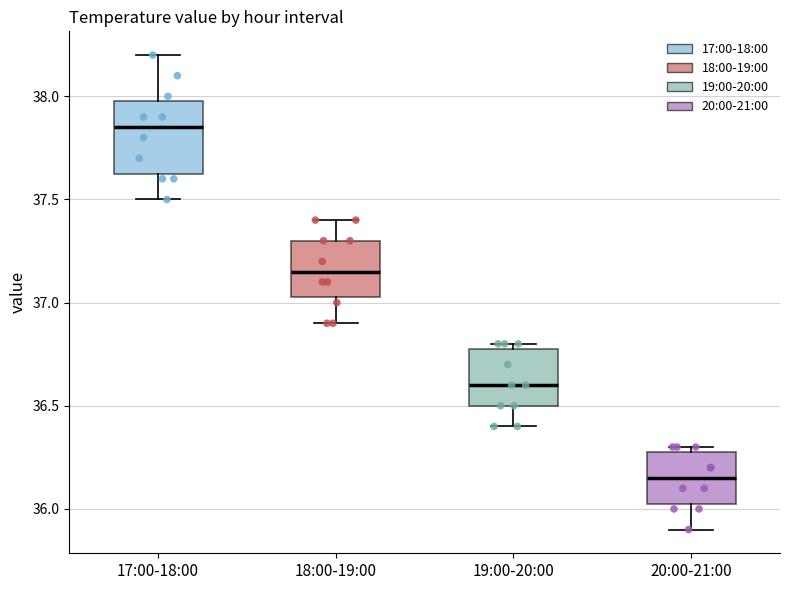

Reading left to right, read every box against the y-axis: the position of its median line, the range the box covers, and the ends of its whiskers. The values are not printed on the chart, so give them approximately, as read against the axis.

17:00-18:00: median 37.85, box 37.65 to 38.00, whiskers 37.50 to 38.20
18:00-19:00: median 37.15, box 37.05 to 37.30, whiskers 36.90 to 37.40
19:00-20:00: median 36.60, box 36.50 to 36.80, whiskers 36.40 to 36.80 (just above the box's upper edge)
20:00-21:00: median 36.15, box 36.05 to 36.30, whiskers 35.90 to 36.30 (just above the box's upper edge)